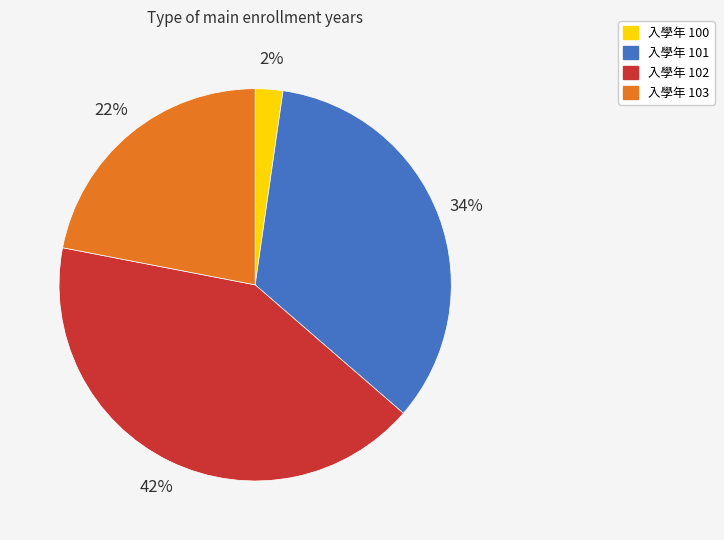

How many slices are in this pie chart?

4